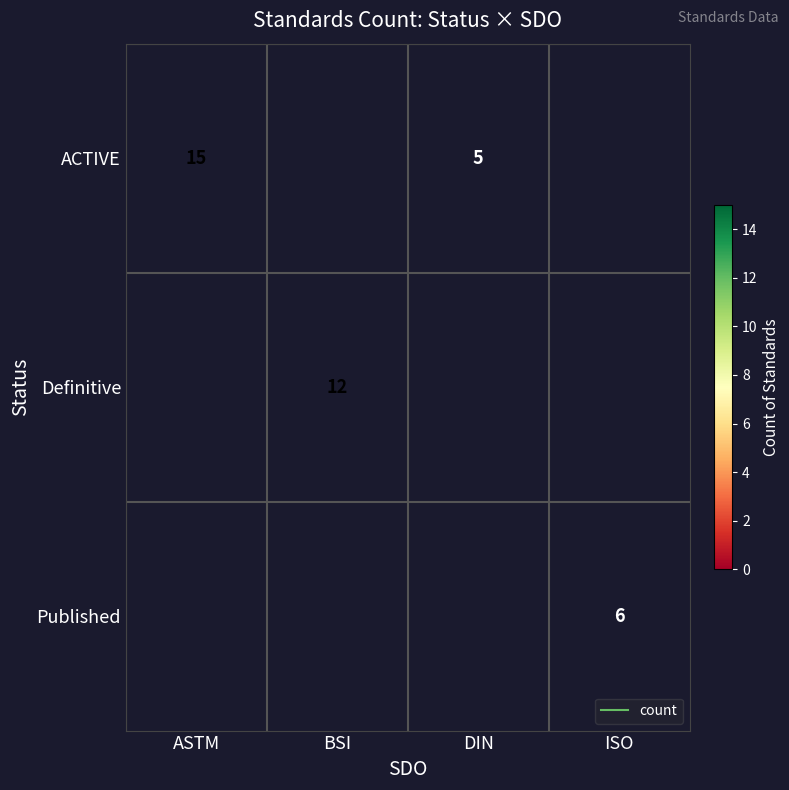

Rank the series at ASTM from lowest to highest value.

Definitive, Published, ACTIVE